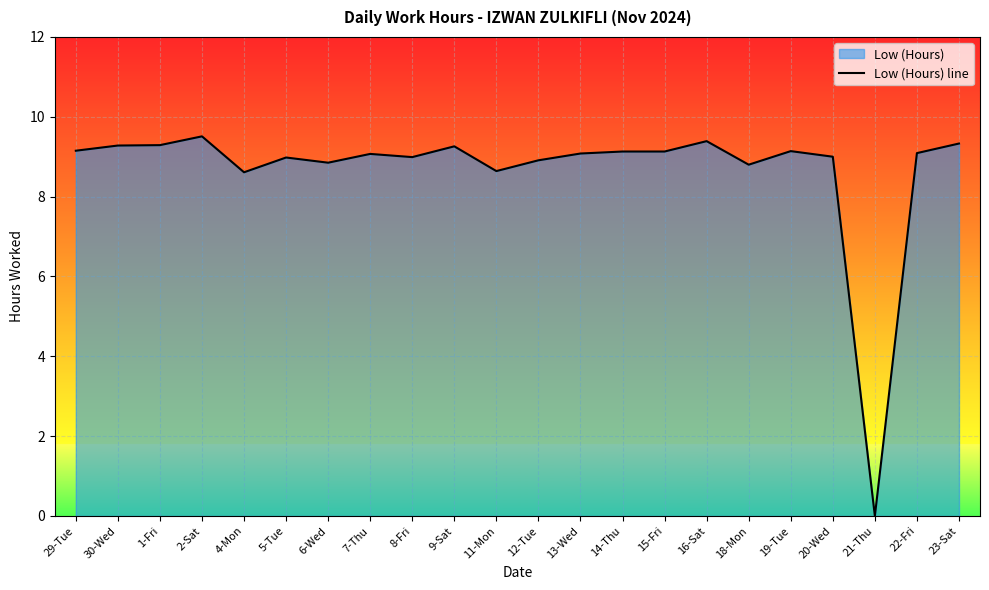

How many lines are shown in the chart?

1